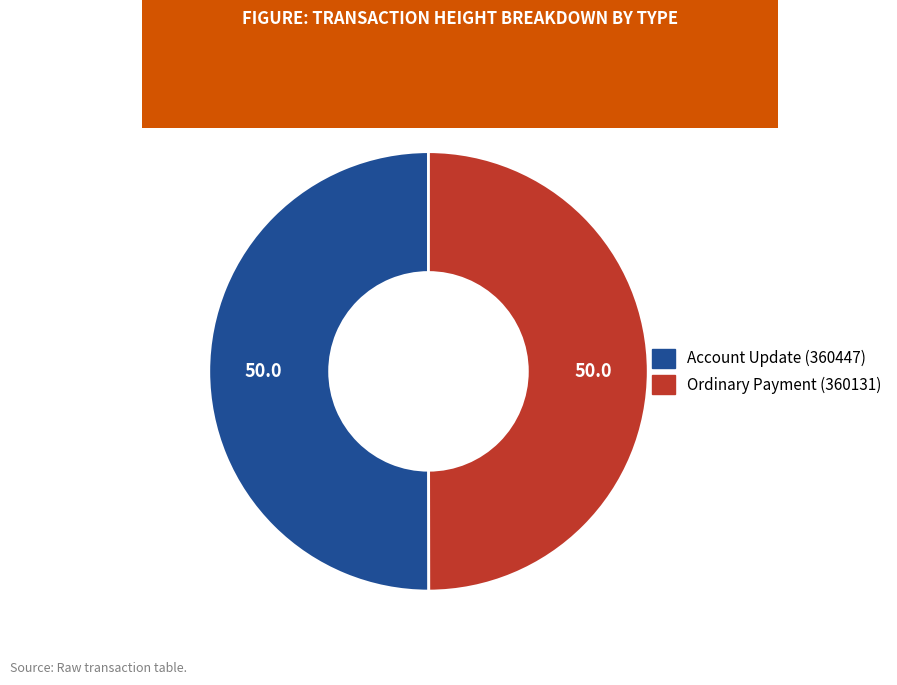

Do Account Update (360447) and Ordinary Payment (360131) together represent more than half of the pie?

Yes